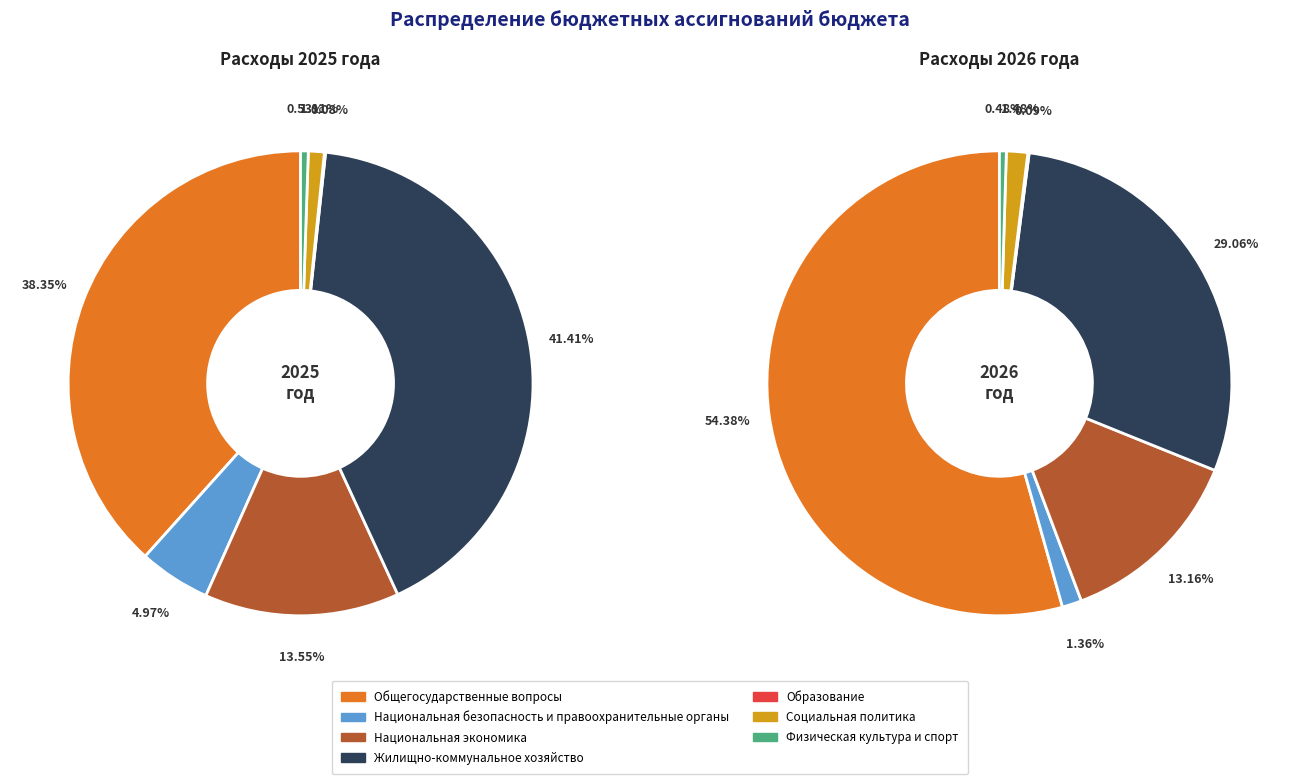

Does values_2025 represent more than half of the total?

No